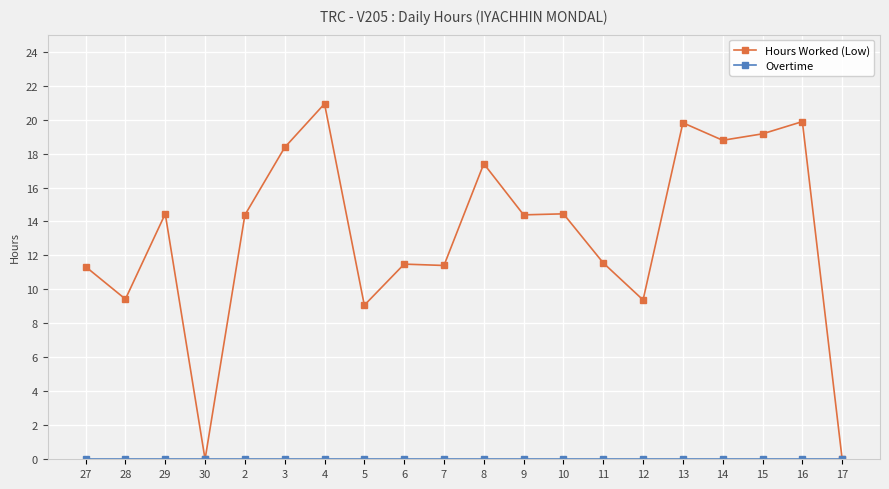

How many lines are shown in the chart?

2